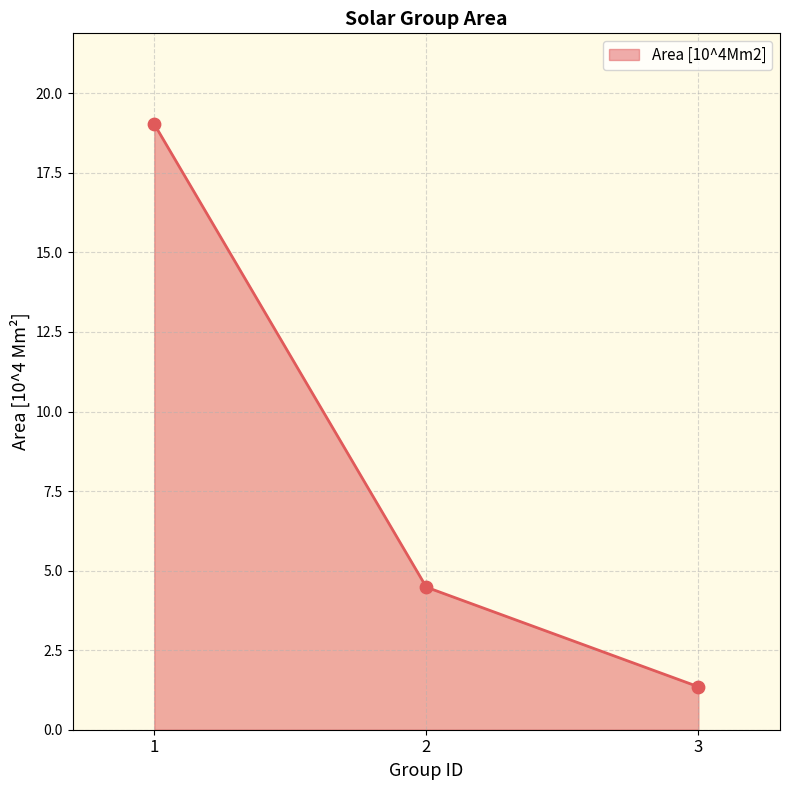

Approximately how many times larger is the value at 3 compared to 2?

0.3